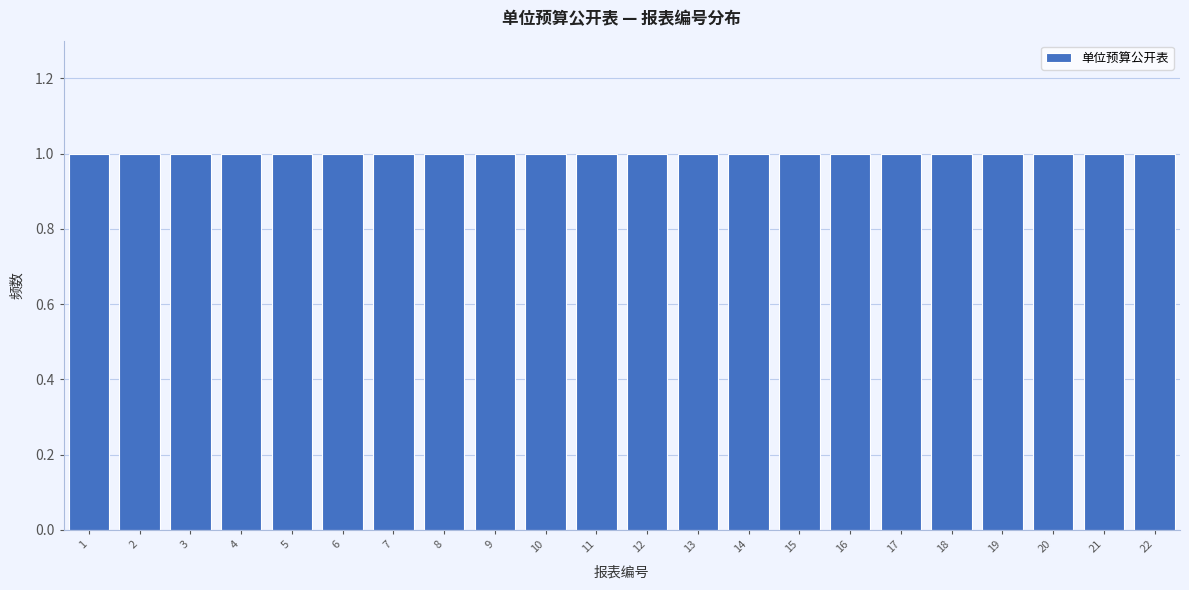

Reading left to right, list every bar in this chart as the range it spans on the x-axis followed by its height. The values are not printed on the chart, so give them approximately, as read against the axis.

0.5 to 1.5: 1
1.5 to 2.5: 1
2.5 to 3.5: 1
3.5 to 4.5: 1
4.5 to 5.5: 1
5.5 to 6.5: 1
6.5 to 7.5: 1
7.5 to 8.5: 1
8.5 to 9.5: 1
9.5 to 10.5: 1
10.5 to 11.5: 1
11.5 to 12.5: 1
12.5 to 13.5: 1
13.5 to 14.5: 1
14.5 to 15.5: 1
15.5 to 16.5: 1
16.5 to 17.5: 1
17.5 to 18.5: 1
18.5 to 19.5: 1
19.5 to 20.5: 1
20.5 to 21.5: 1
21.5 to 22.5: 1